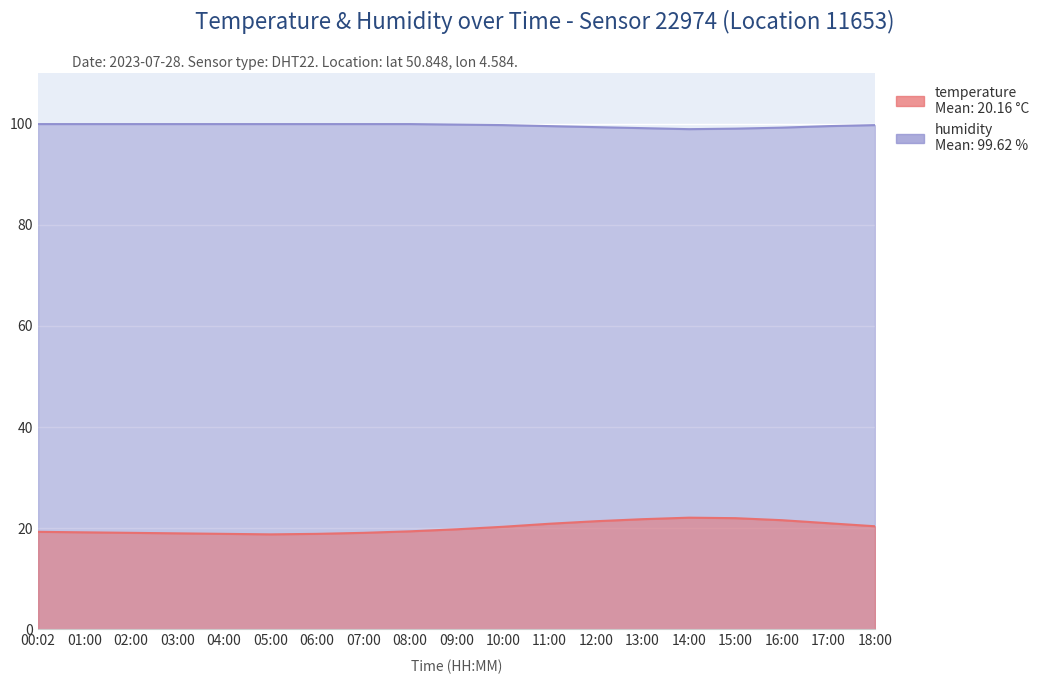

What position from the right is 06:00?

13